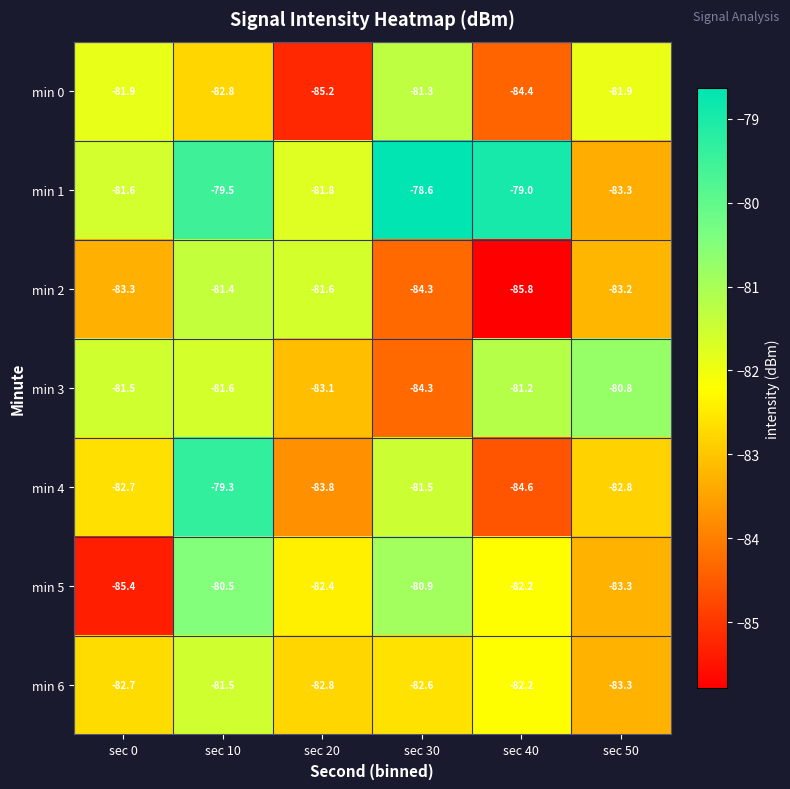

The value of min 5 at sec 0 is -85.4. True or false?

True